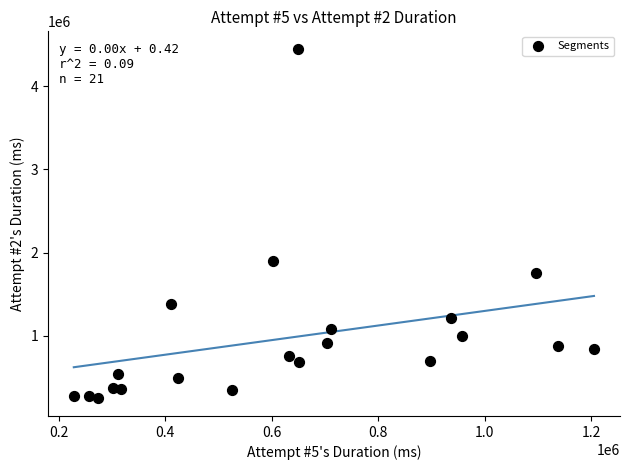

What Y value in the scatter plot is closest to 2346890?

1901438